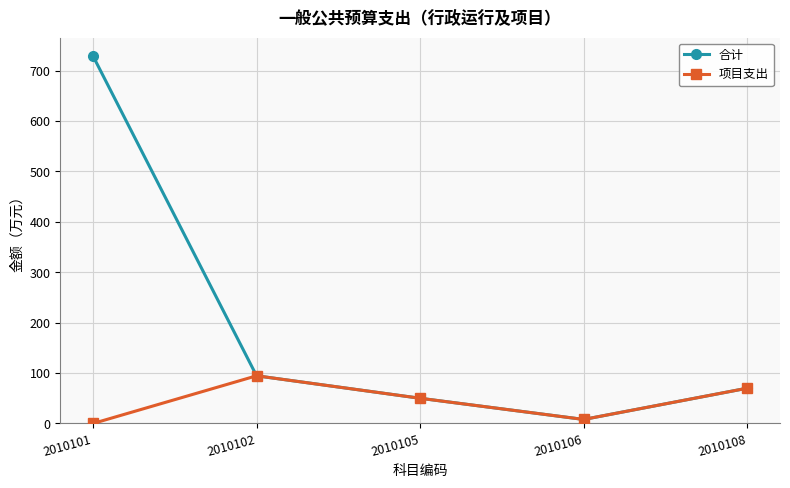

How many data points does each series have?

5